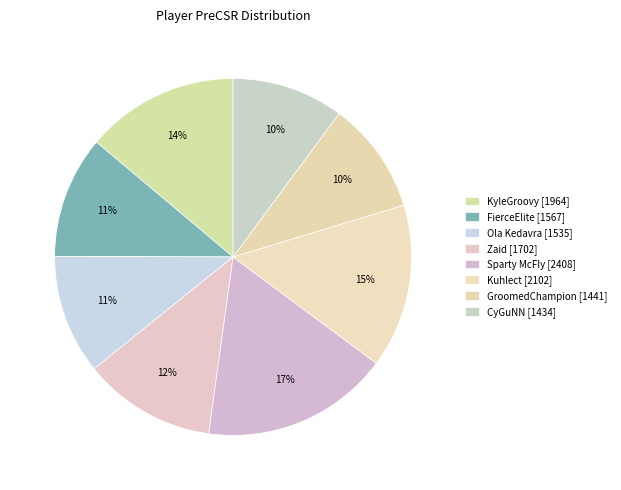

How many slices are in this pie chart?

8